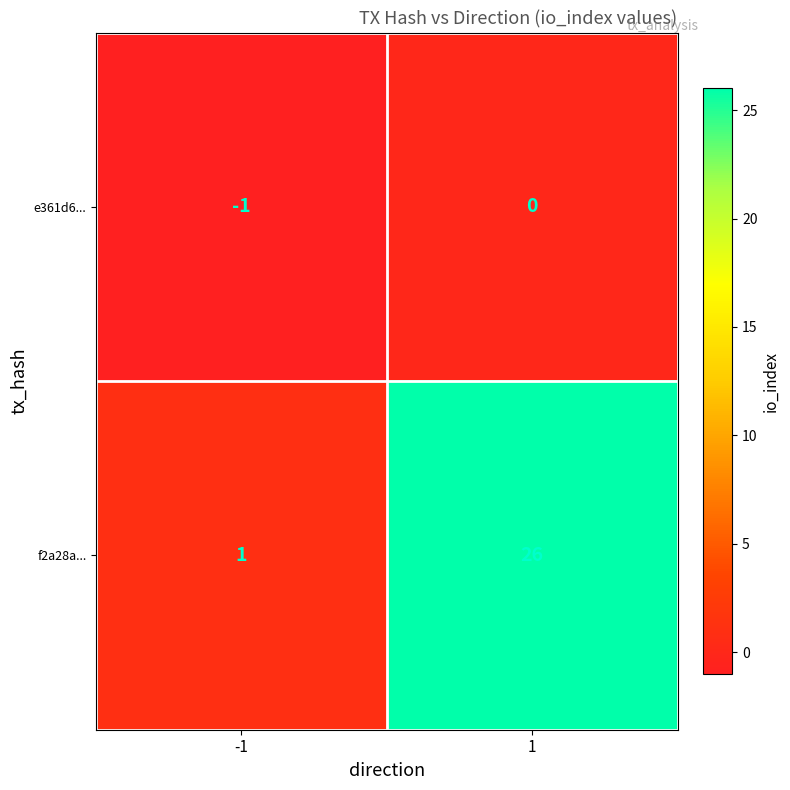

True or false: f2a28a... has a value of 1 at -1.

True